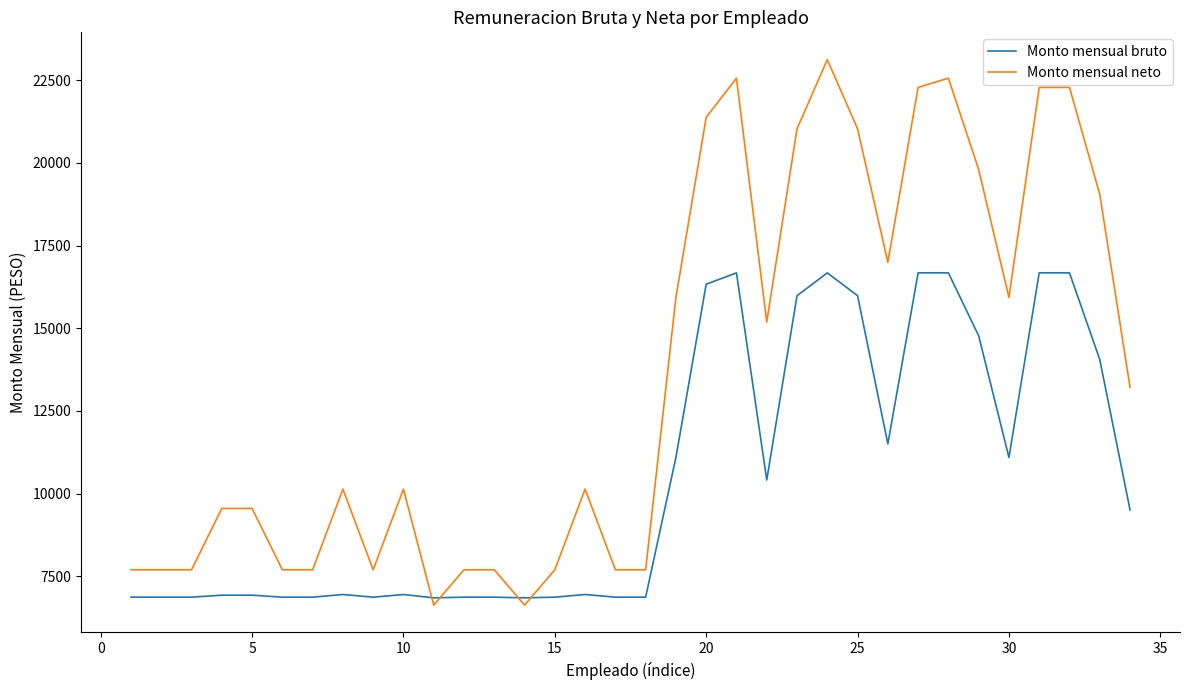

Which series has the largest total across all categories?

Monto mensual neto